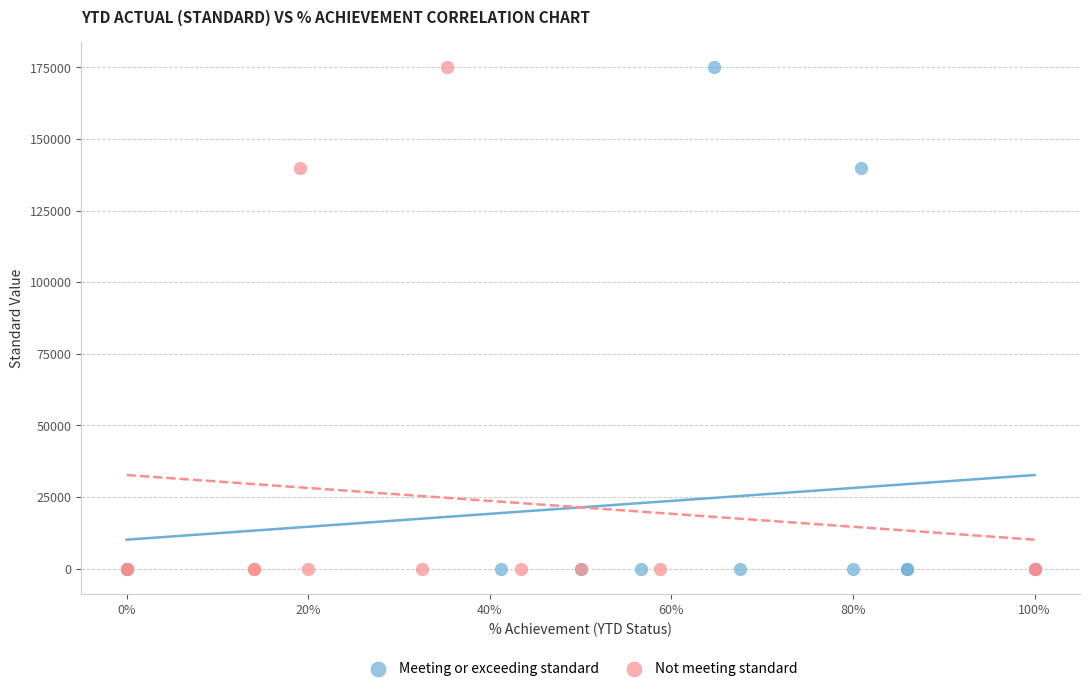

What are all the series names shown in the legend?

Meeting or exceeding standard, Not meeting standard